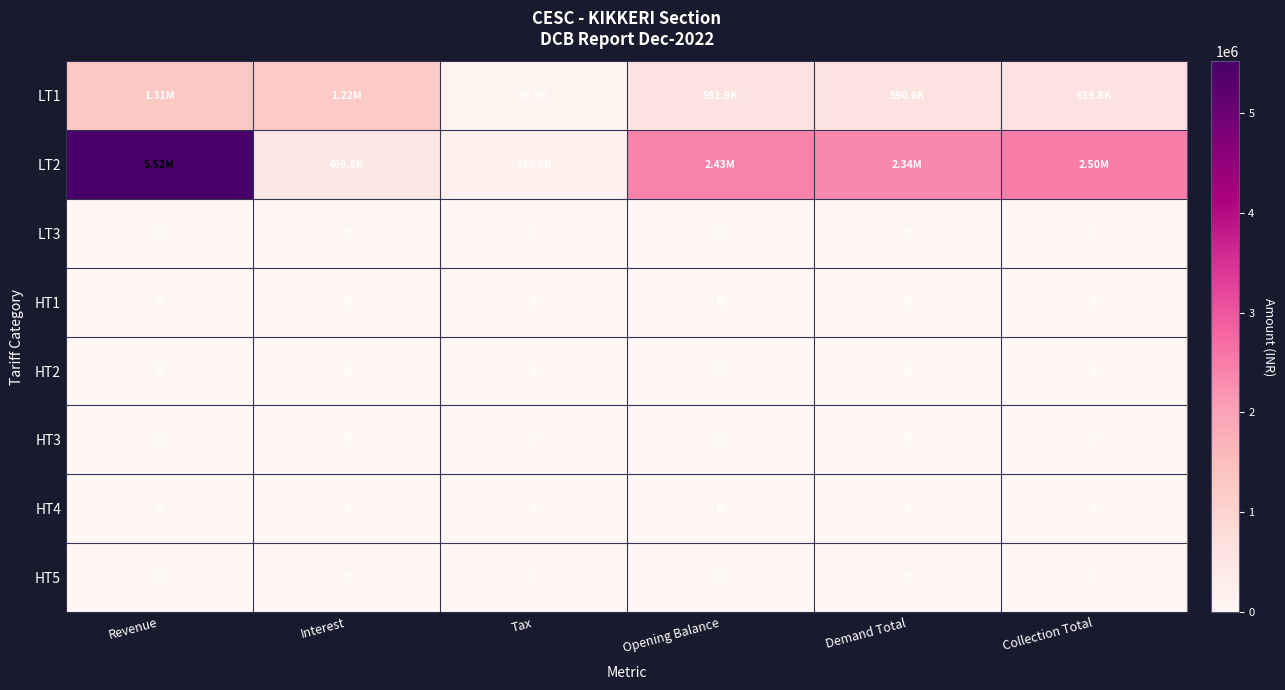

Between Collection Total and Opening Balance, which is larger?

Collection Total